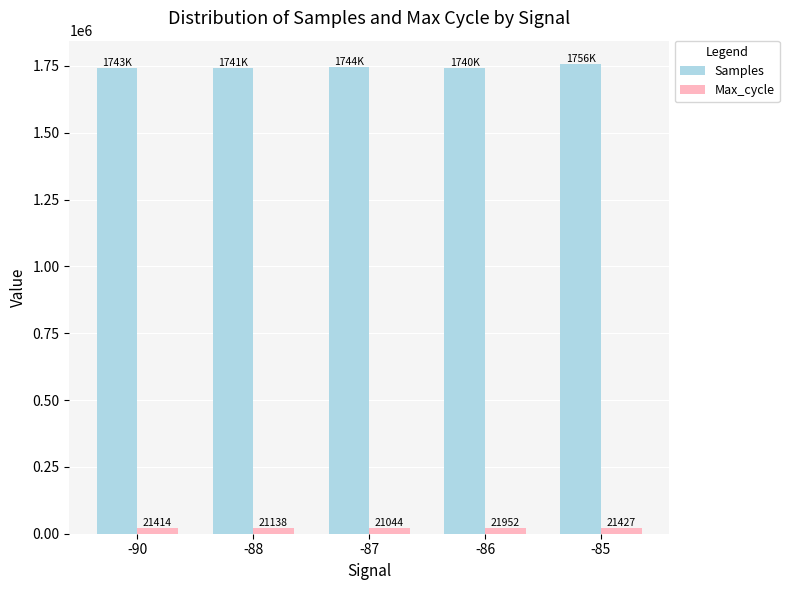

Which series changed the most between -87 and -86?

Samples